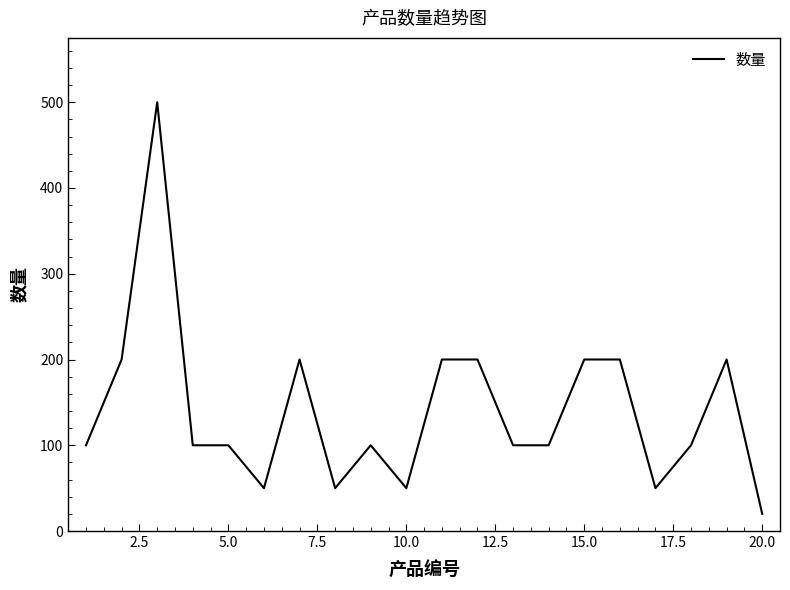

What is the smallest value displayed?

20